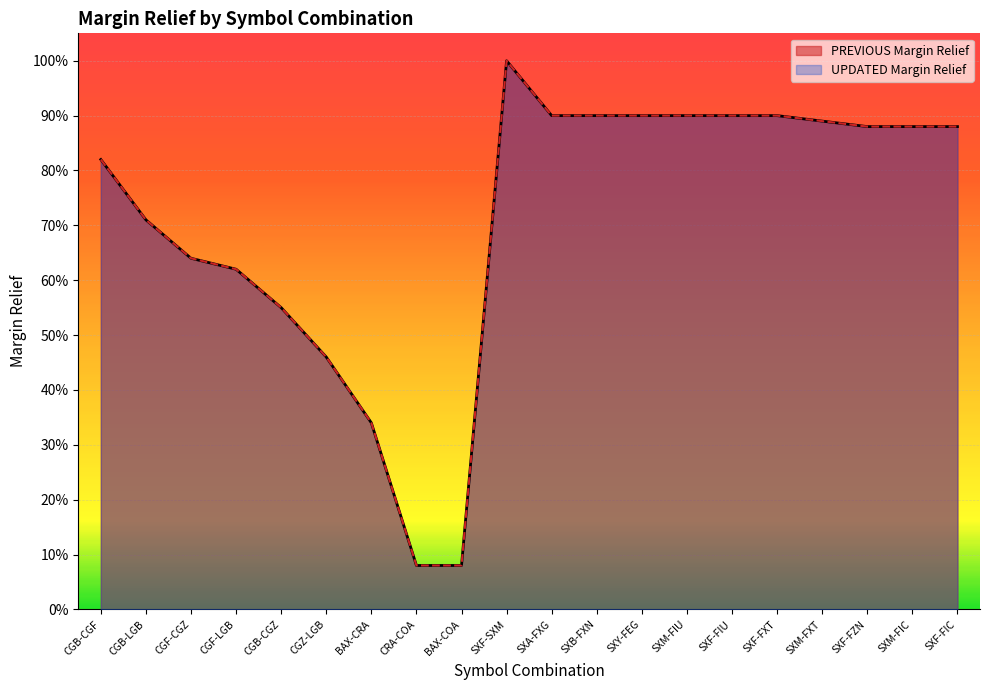

What is the difference between the PREVIOUS Margin Relief values at CRA-COA and SXB-FXN?

0.8